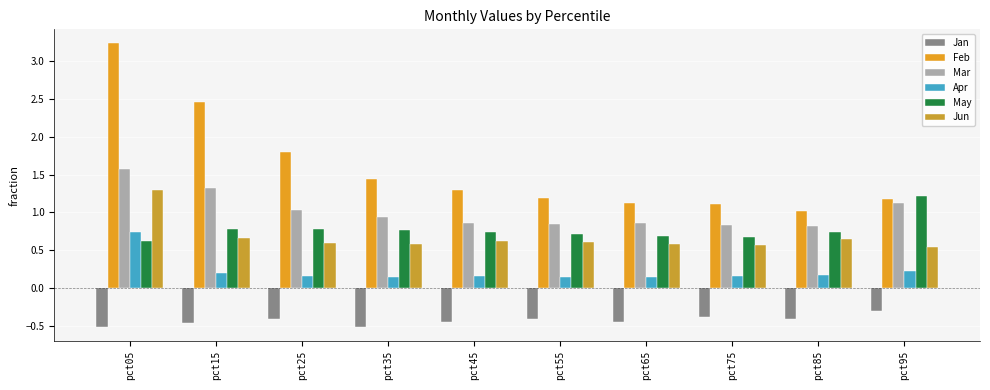

What is the difference between the Feb values at pct95 and pct25?

0.6